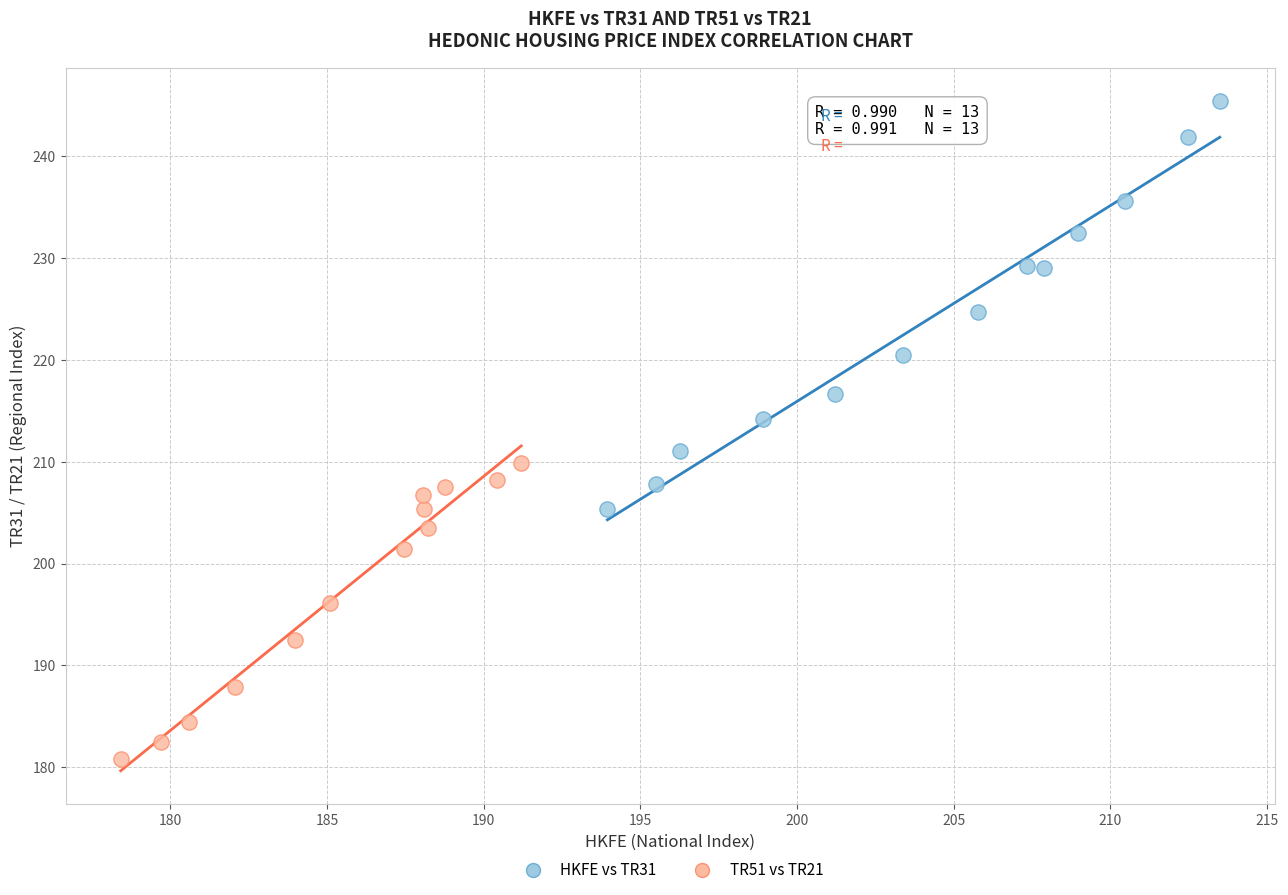

What are all the series names shown in the legend?

HKFE vs TR31, TR51 vs TR21